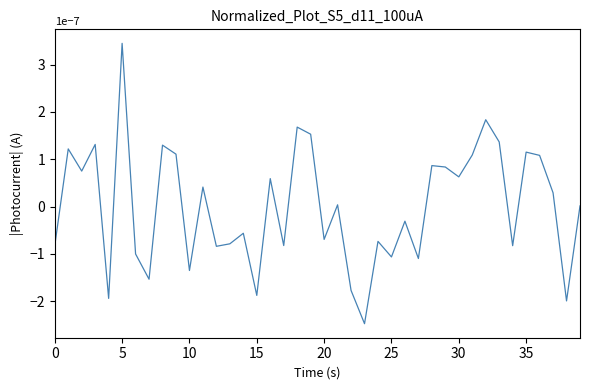

How many lines are shown in the chart?

1